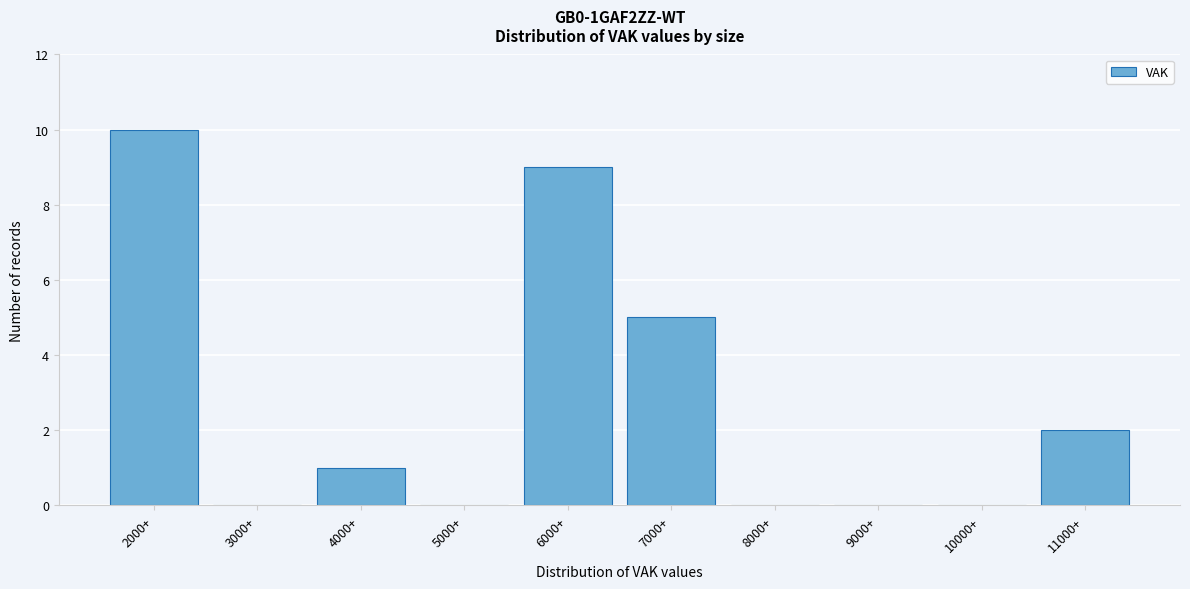

Reading right to left, extract all data points from this chart.

11000+=2	10000+=0	9000+=0	8000+=0	7000+=5	6000+=9	5000+=0	4000+=1	3000+=0	2000+=10